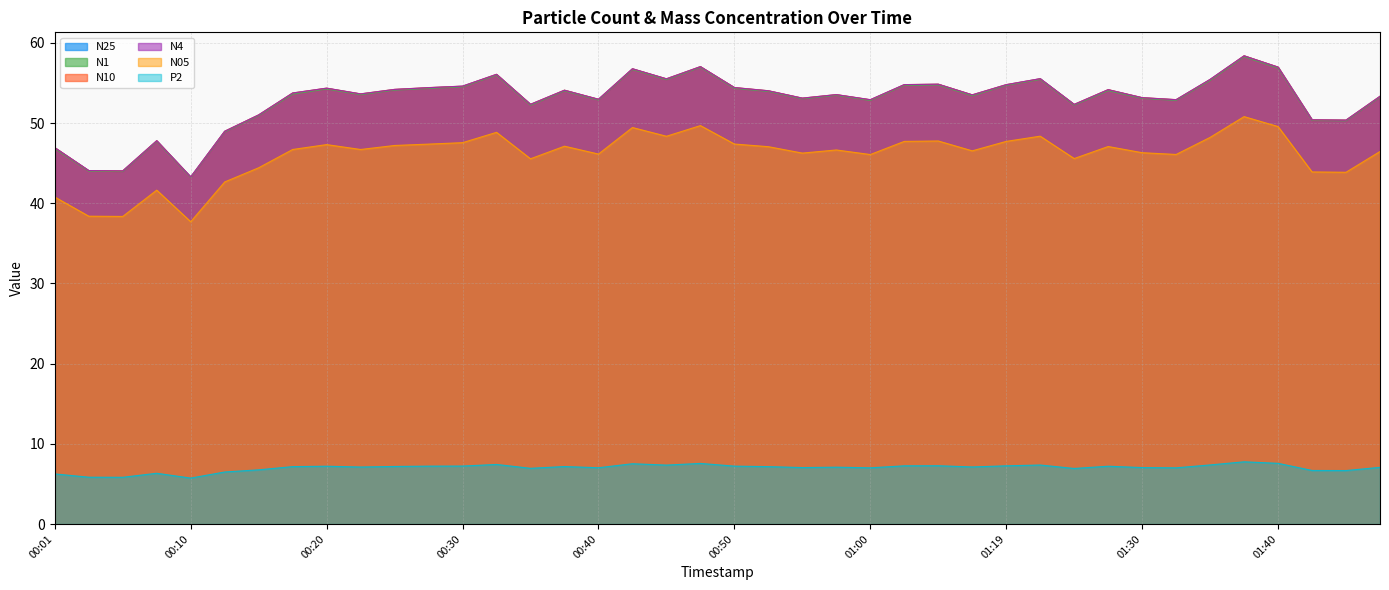

What are all the series names shown in the legend?

N25, N1, N10, N4, N05, P2